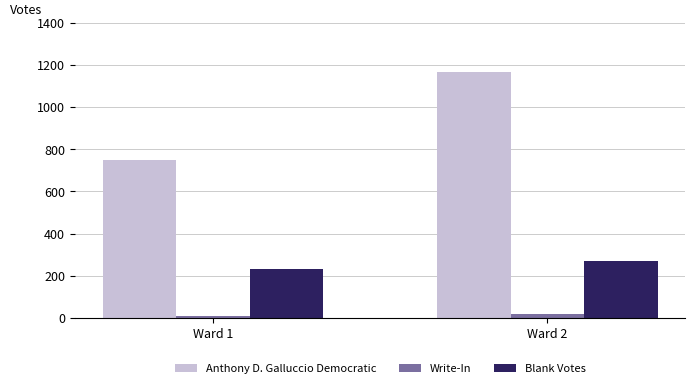

What is the value of the Write-In bar at the 2nd from the left?

19